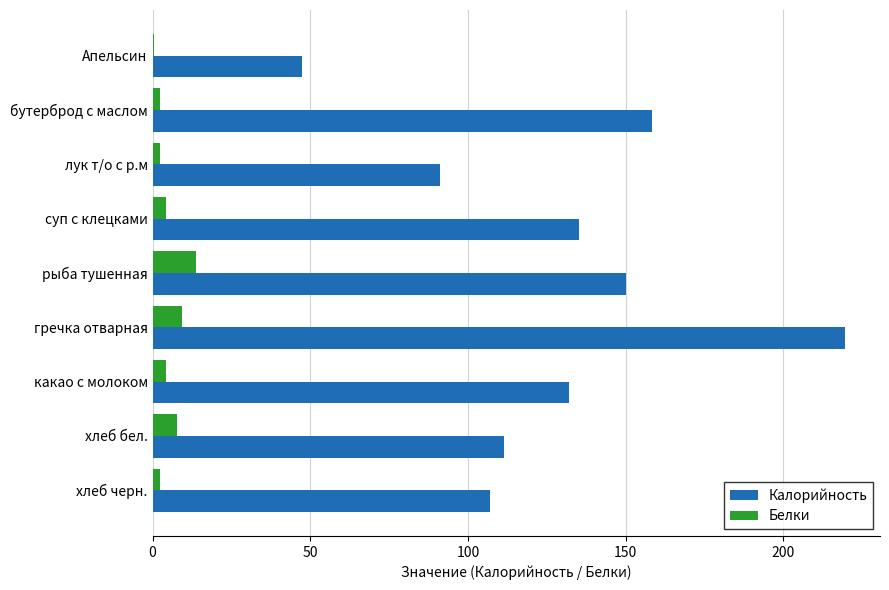

How many data points in Белки are above 4?

5